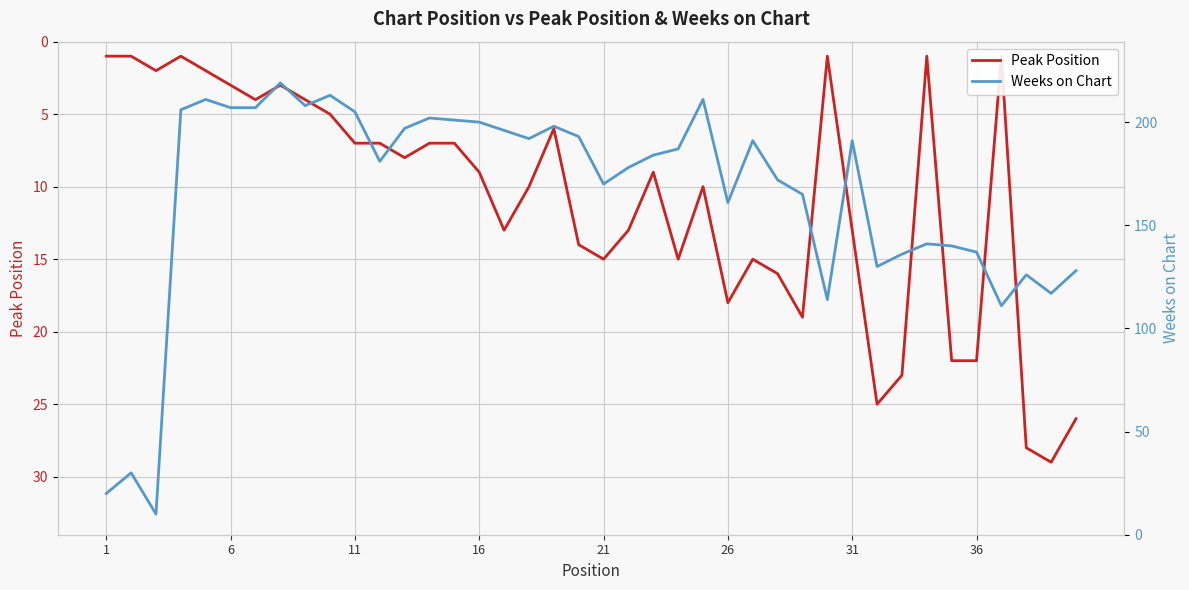

True or false: Peak Position and Weeks on Chart intersect in this chart.

False